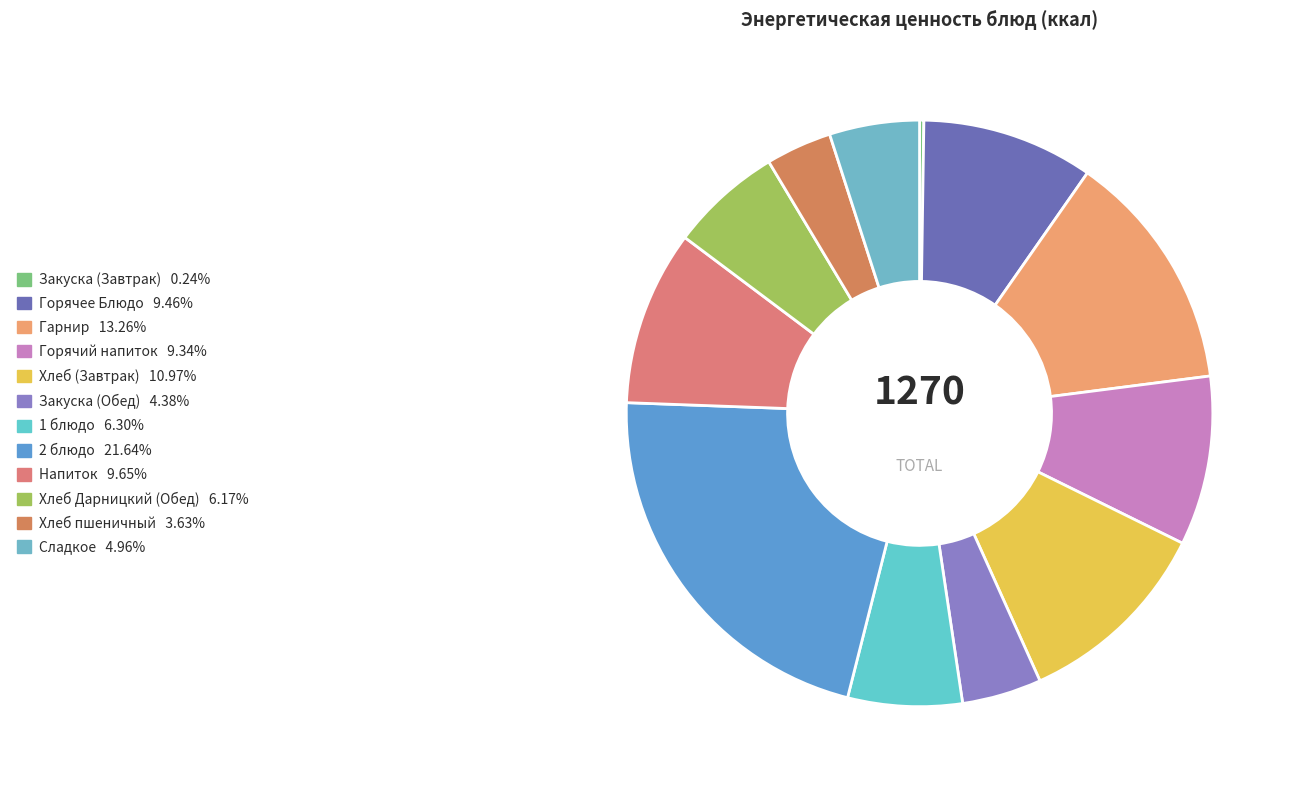

What percentage do Хлеб пшеничный and Хлеб (Завтрак) together represent?

14.6%